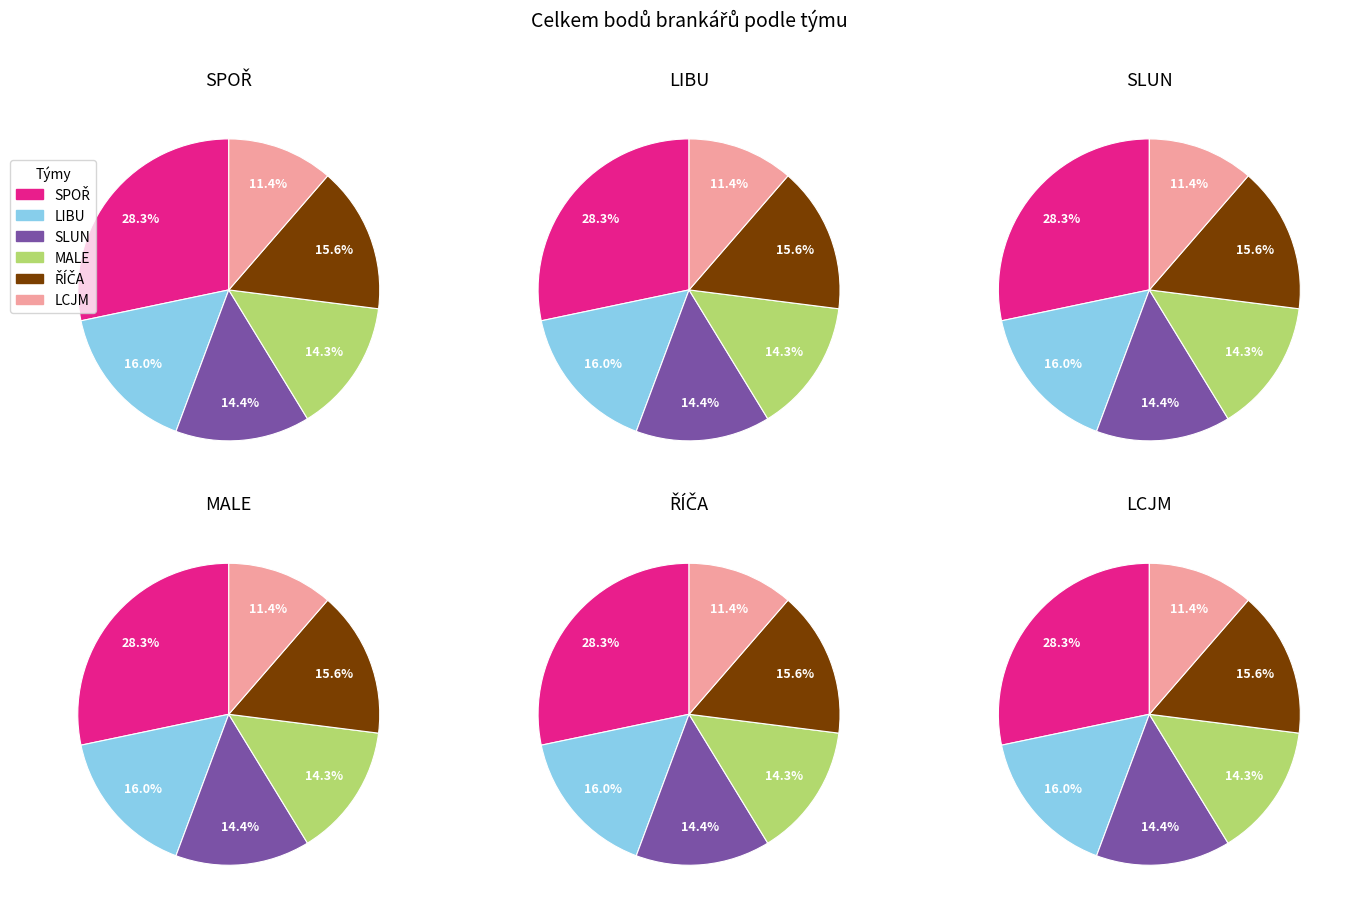

To the nearest percent, what is the combined percentage of SPOŘ and LCJM?

40%